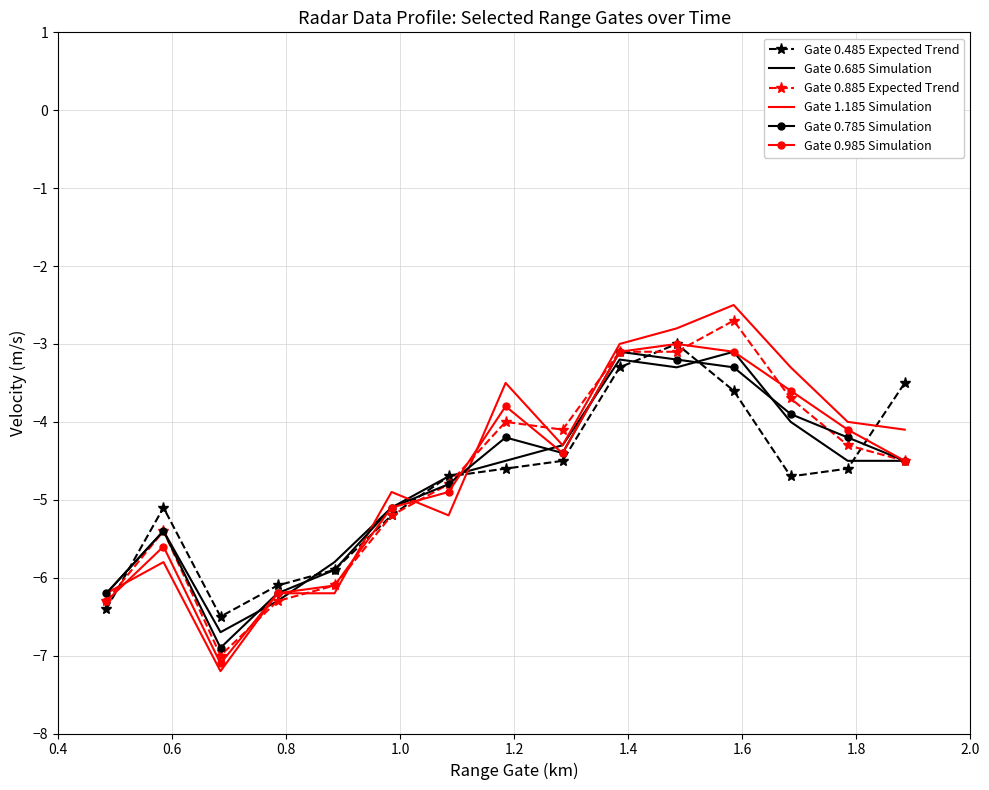

Which series has the largest range (max minus min)?

Gate 1.185 Simulation